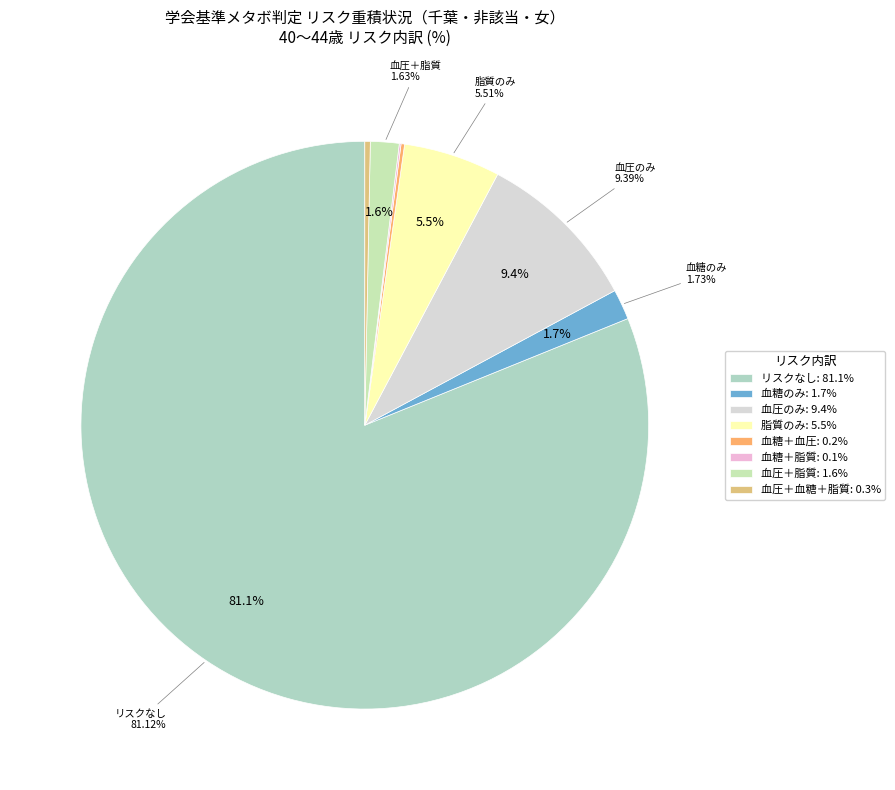

What percentage do 脂質のみ and 血圧＋血糖＋脂質 together represent?

5.8%